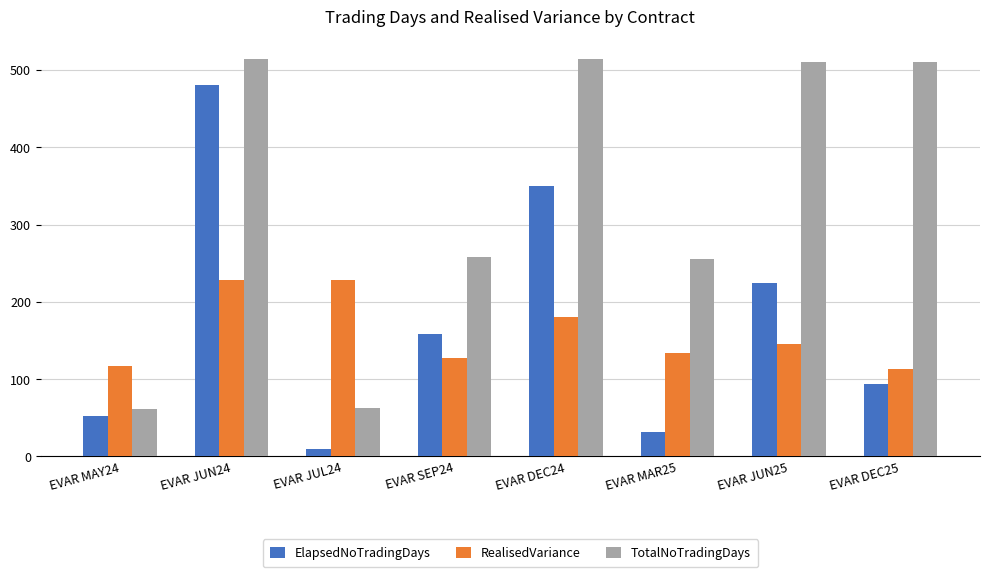

What is the label of the 7th bar from the left?

EVAR JUN25